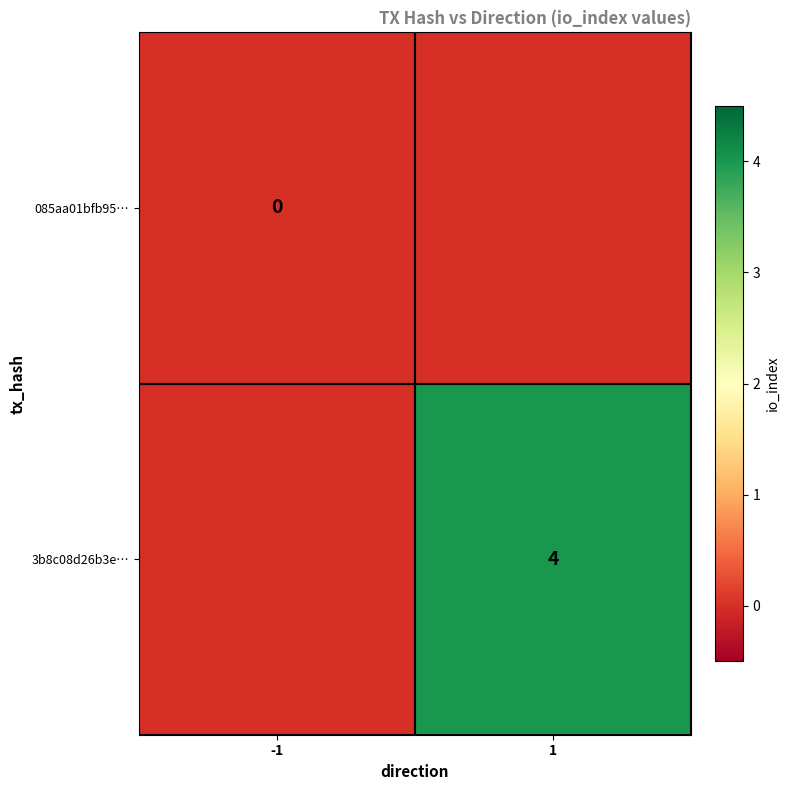

Which has a higher value, -1 or 1?

-1